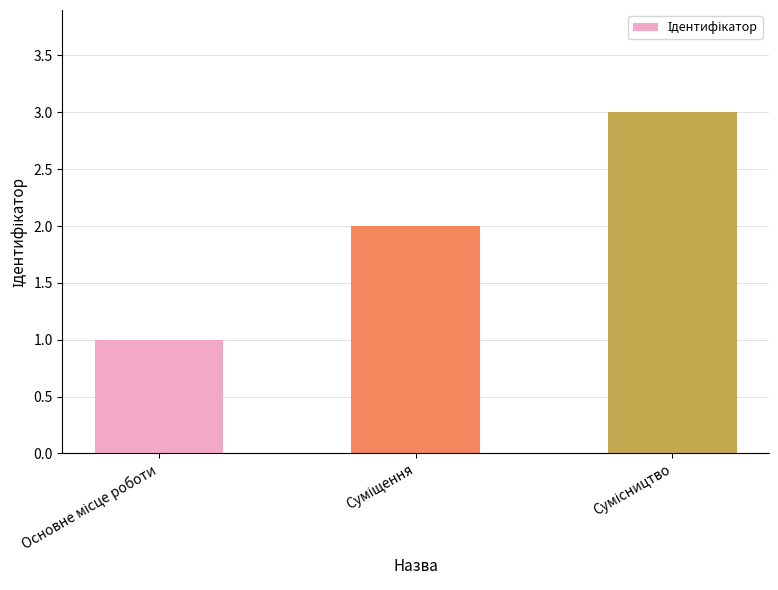

What is the sum of all values?

6